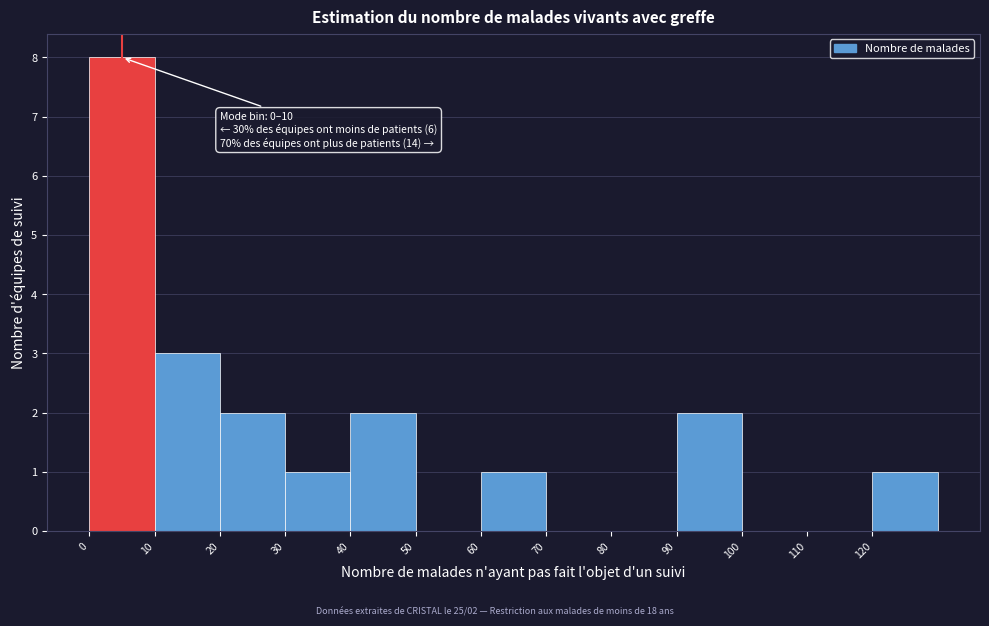

Over which range of the x-axis is the bar tallest?

0 to 10